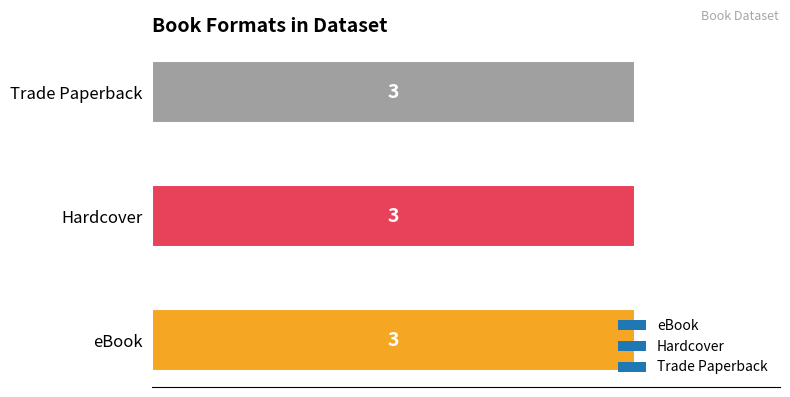

Are the bars horizontal?

Yes